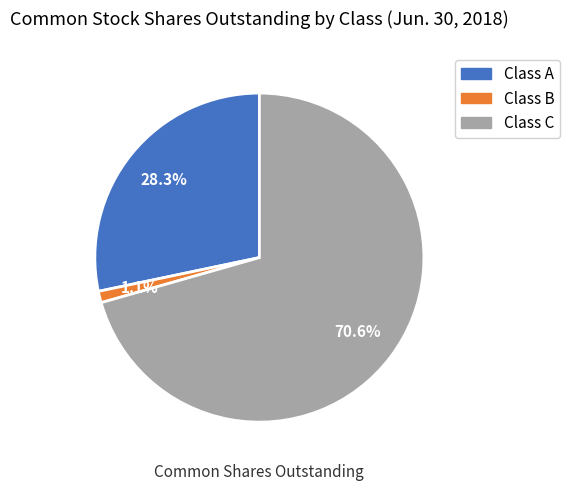

Count the number of slices in the pie.

3